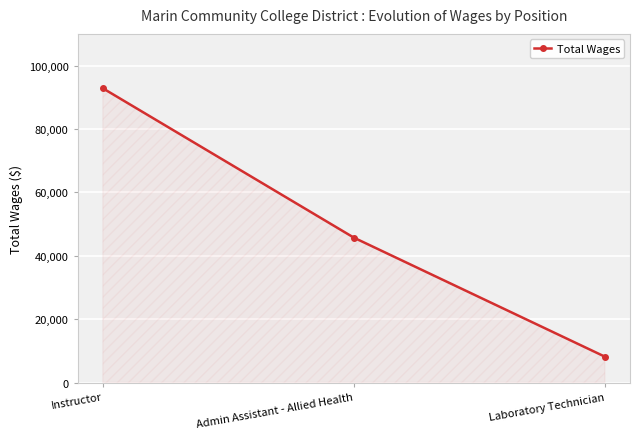

Count the number of categories in the chart.

3